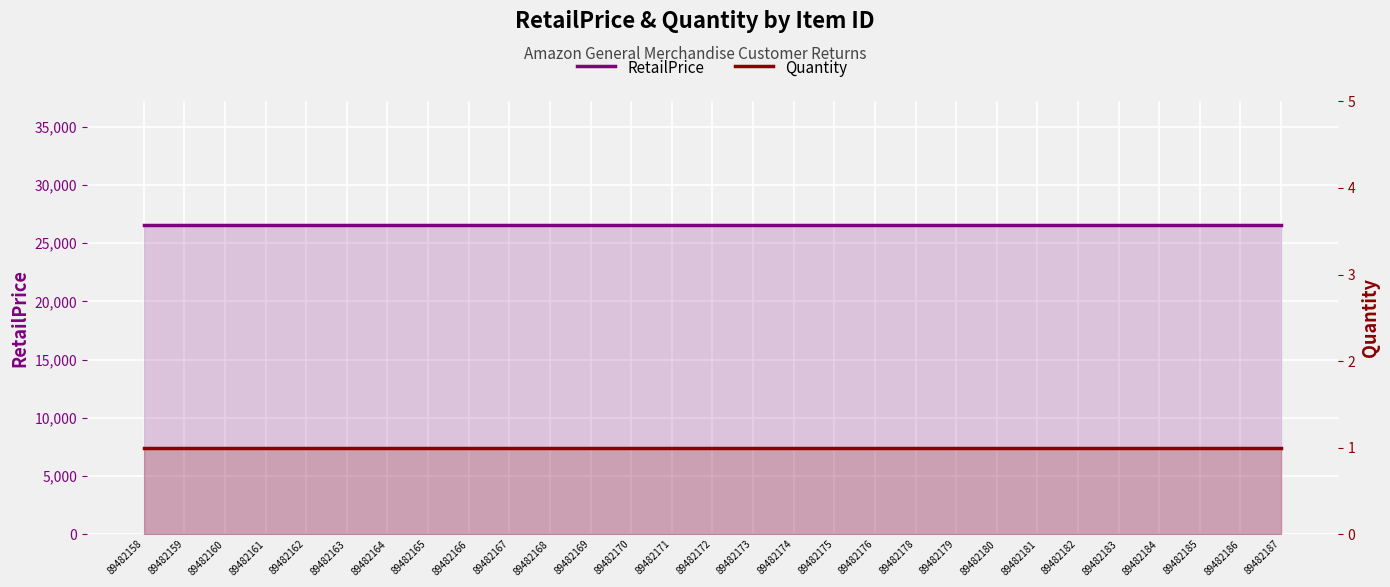

At which label does Quantity reach its peak?

89482158